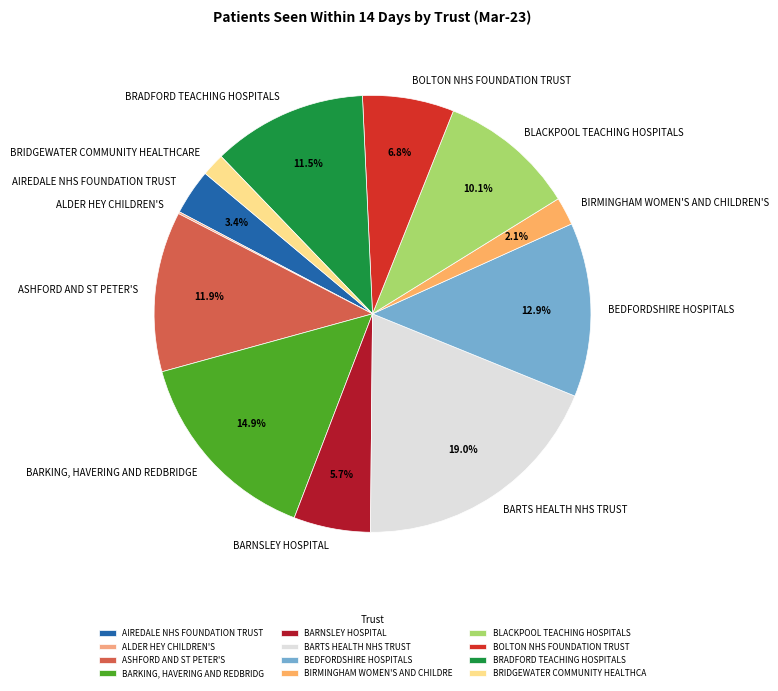

True or false: BOLTON NHS FOUNDATION TRUST accounts for 7% of the total.

True